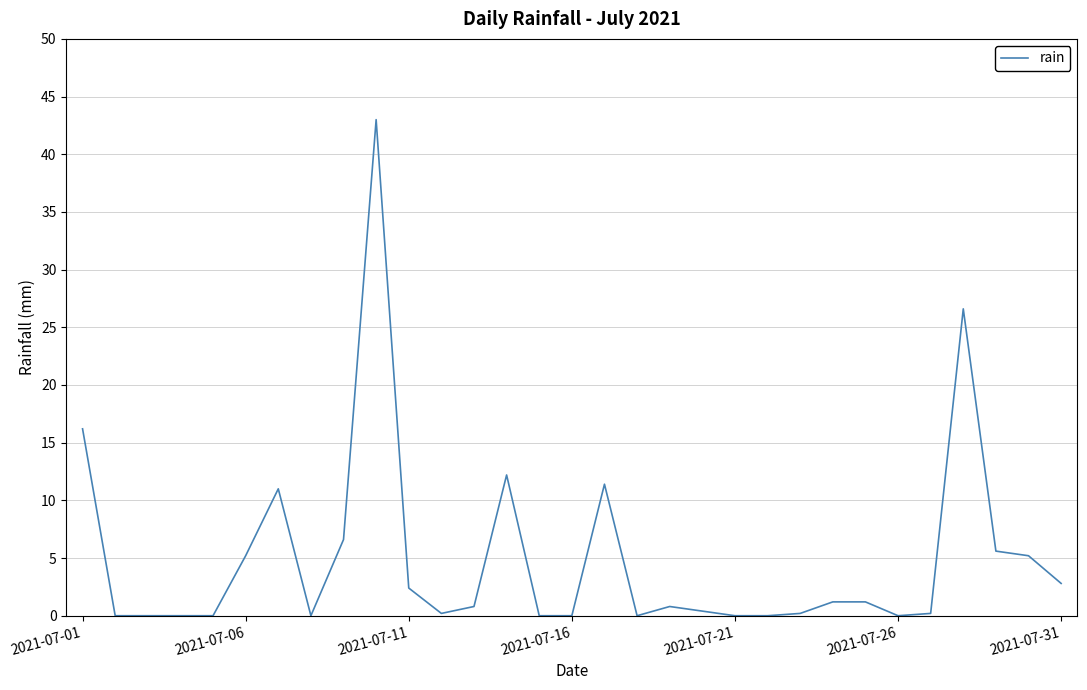

What is the difference between the maximum and minimum values?

43.0